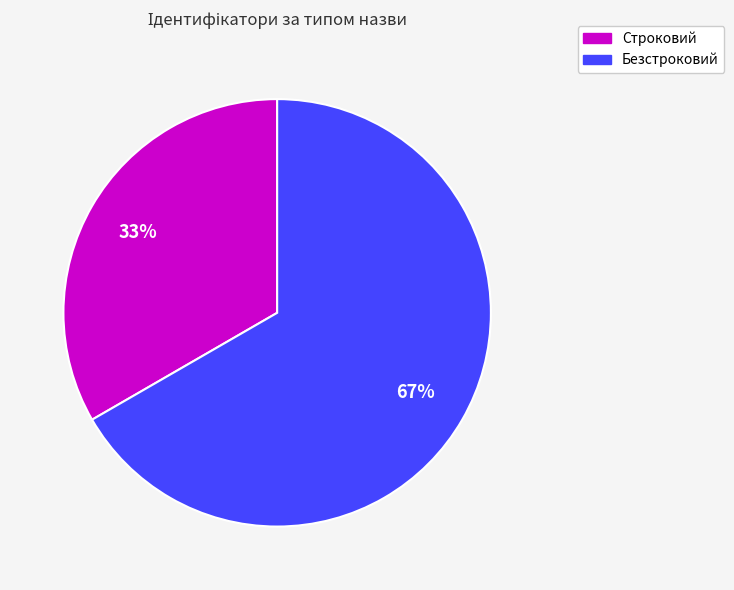

To the nearest percent, what is the combined percentage of Безстроковий and Строковий?

100%